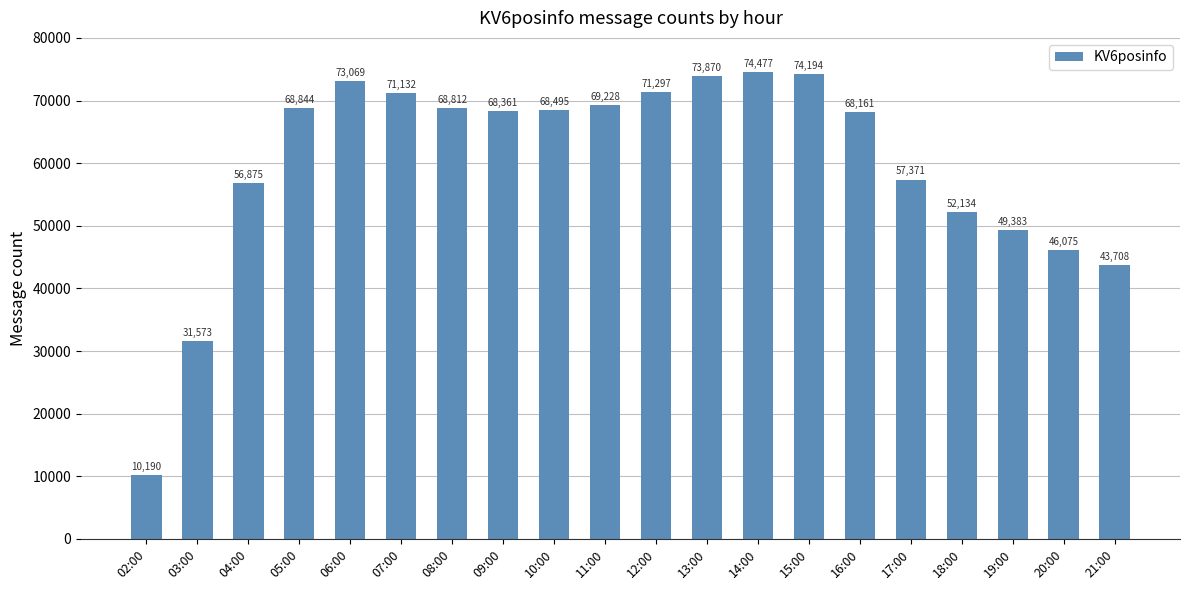

The chart shows a value of 119875 at 08:00. True or false?

False